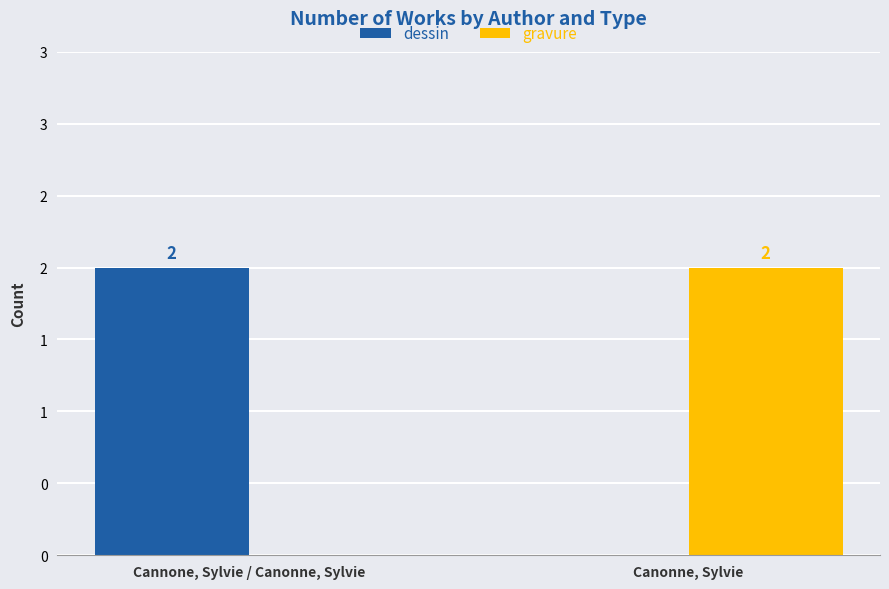

At which label is gravure closest to 1?

Cannone, Sylvie / Canonne, Sylvie